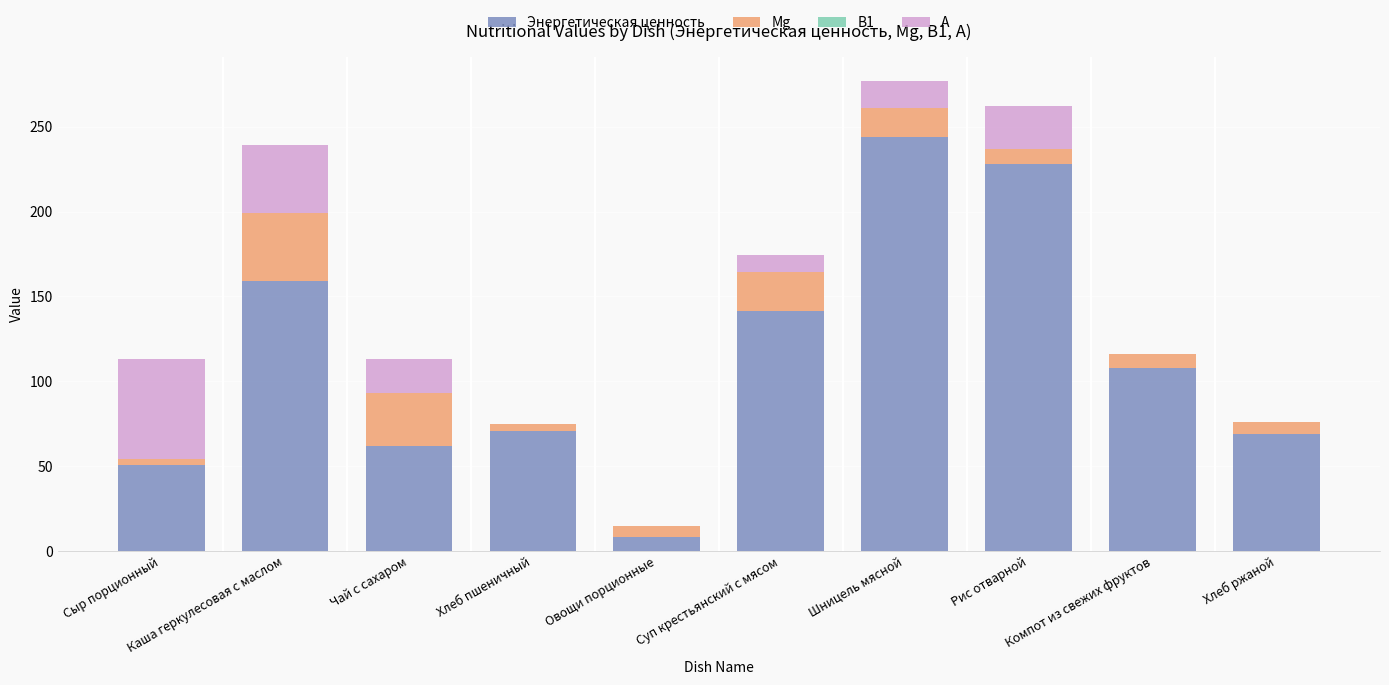

What is the highest value of the Энергетическая ценность series?

244.0